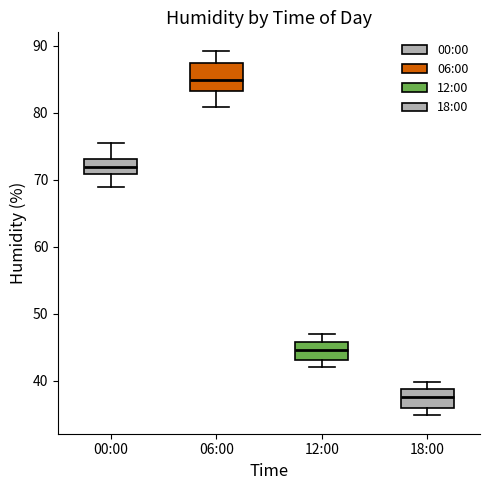

Where does the upper whisker of the box for 18:00 end on the y-axis? The values are not printed on the chart, so give them approximately, as read against the axis.

40